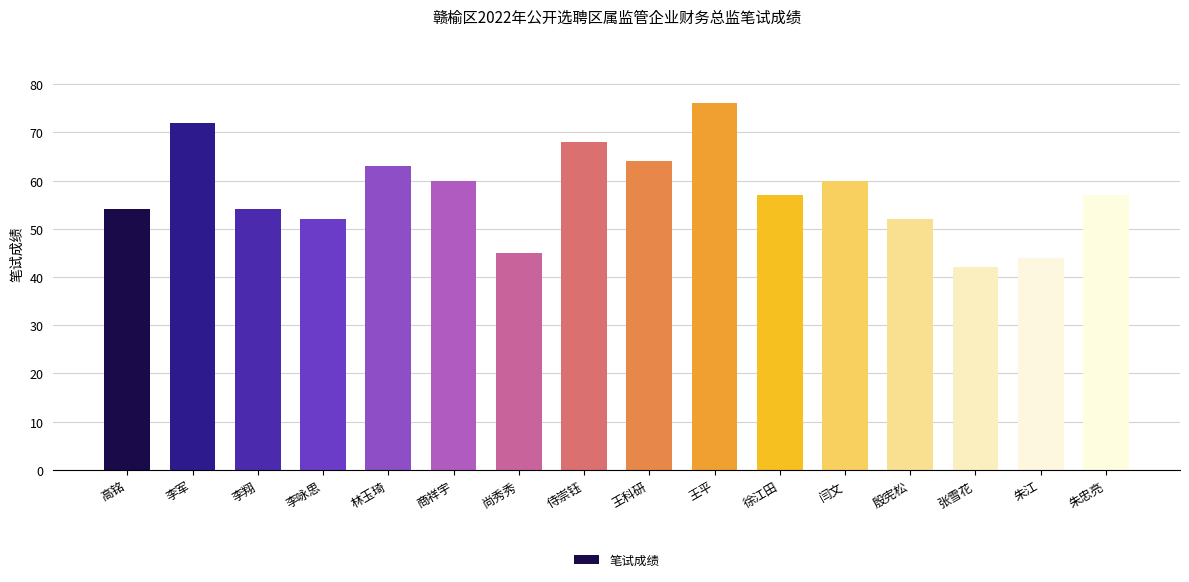

Reading left to right, transcribe all the data shown in this chart.

高铭=54	李军=72	李翔=54	李咏思=52	林玉琦=63	商祥宇=60	尚秀秀=45	侍崇钰=68	王科研=64	王平=76	徐江田=57	闫文=60	殷宪松=52	张雪花=42	朱江=44	朱忠亮=57